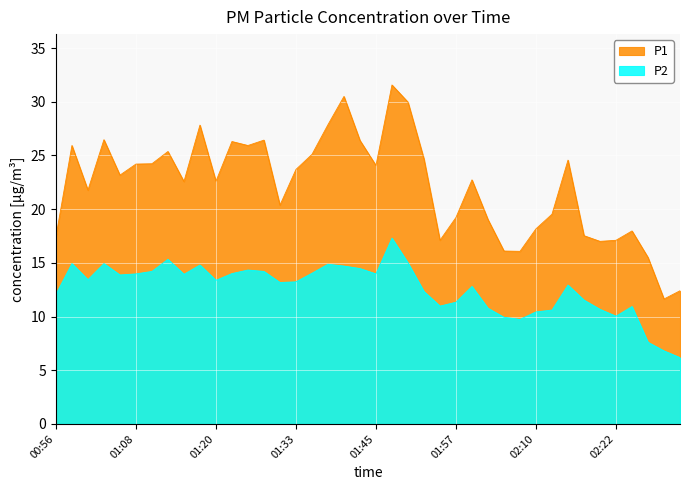

Where is the first local minimum for P1?

01:00